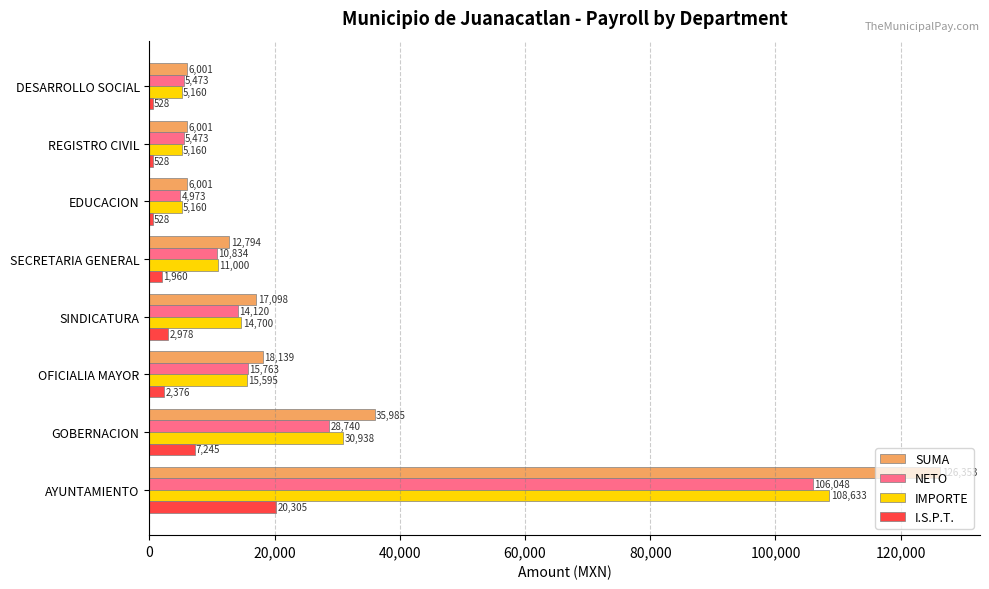

The NETO series shows 5472.8 at REGISTRO CIVIL. True or false?

True